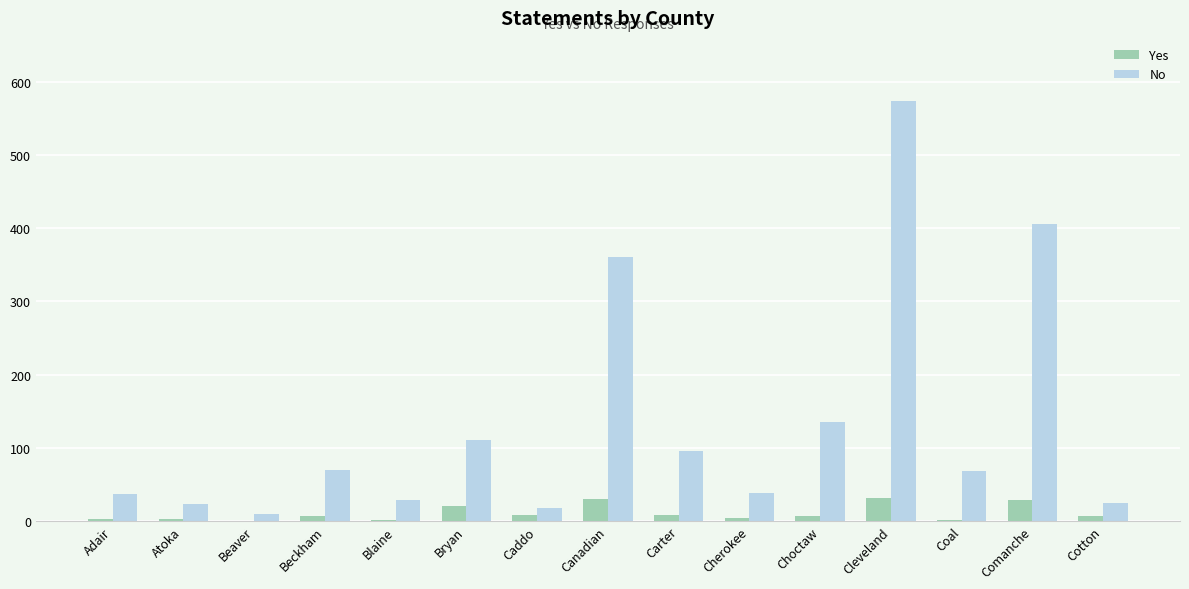

At which label is No closest to 292?

Canadian